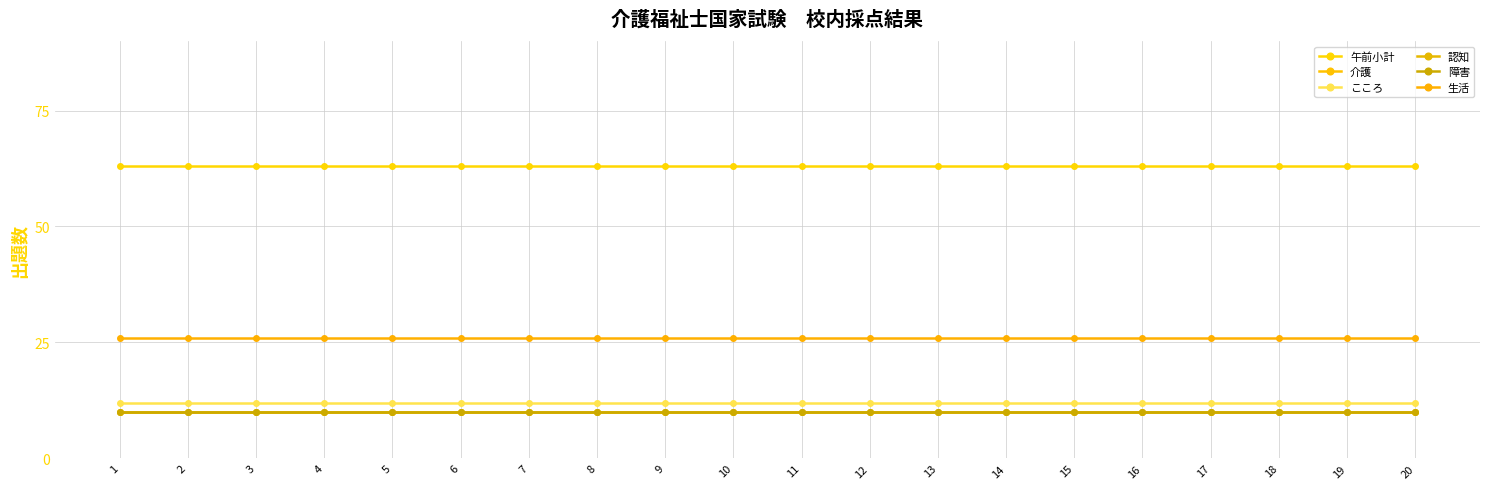

What is the average value of the 認知 series?

10